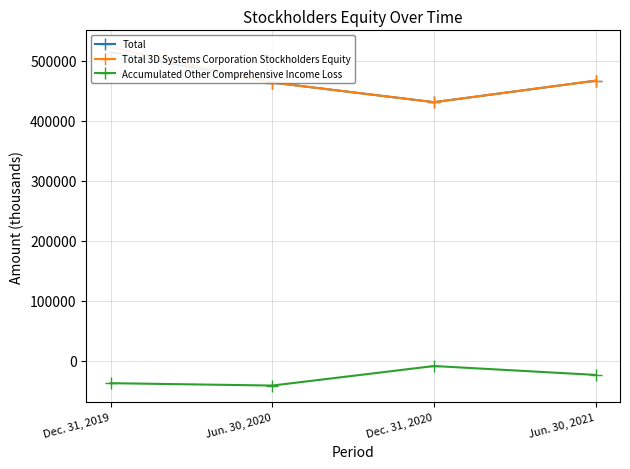

Reading left to right, extract all data points from this chart.

Total: Dec. 31, 2019=513896	Jun. 30, 2020=463428	Dec. 31, 2020=430723	Jun. 30, 2021=466539
Total 3D Systems Corporation Stockholders Equity: Dec. 31, 2019=522159	Jun. 30, 2020=463428	Dec. 31, 2020=430723	Jun. 30, 2021=466539
Accumulated Other Comprehensive Income Loss: Dec. 31, 2019=-37047	Jun. 30, 2020=-40990	Dec. 31, 2020=-8476	Jun. 30, 2021=-23289